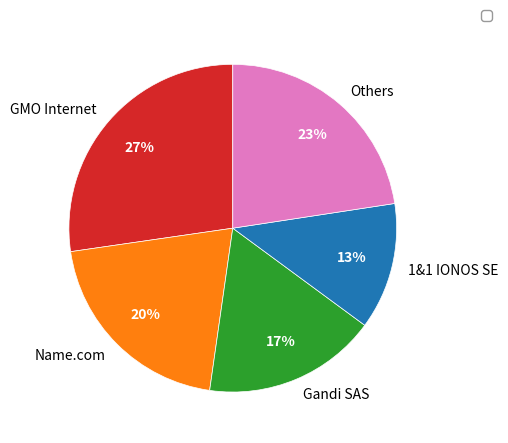

Count the number of slices in the pie.

5